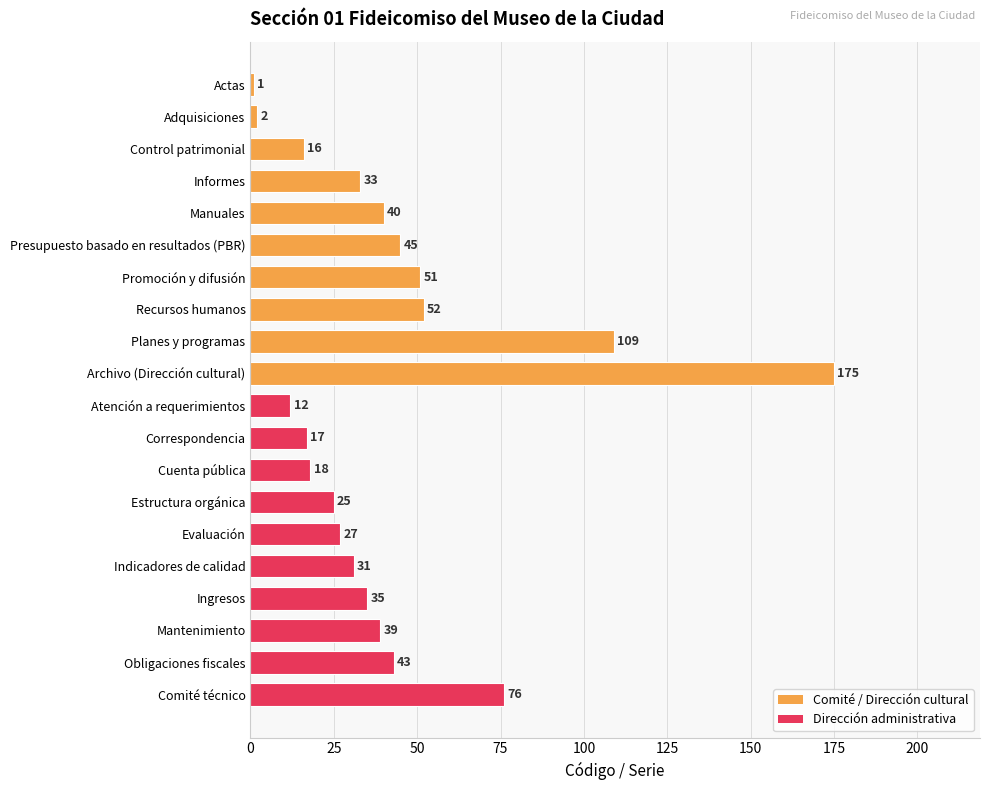

Reading top to bottom, what are all the values shown in this chart?

Actas=1	Adquisiciones=2	Control patrimonial=16	Informes=33	Manuales=40	Presupuesto basado en resultados (PBR)=45	Promoción y difusión=51	Recursos humanos=52	Planes y programas=109	Archivo (Dirección cultural)=175	Atención a requerimientos=12	Correspondencia=17	Cuenta pública=18	Estructura orgánica=25	Evaluación=27	Indicadores de calidad=31	Ingresos=35	Mantenimiento=39	Obligaciones fiscales=43	Comité técnico=76